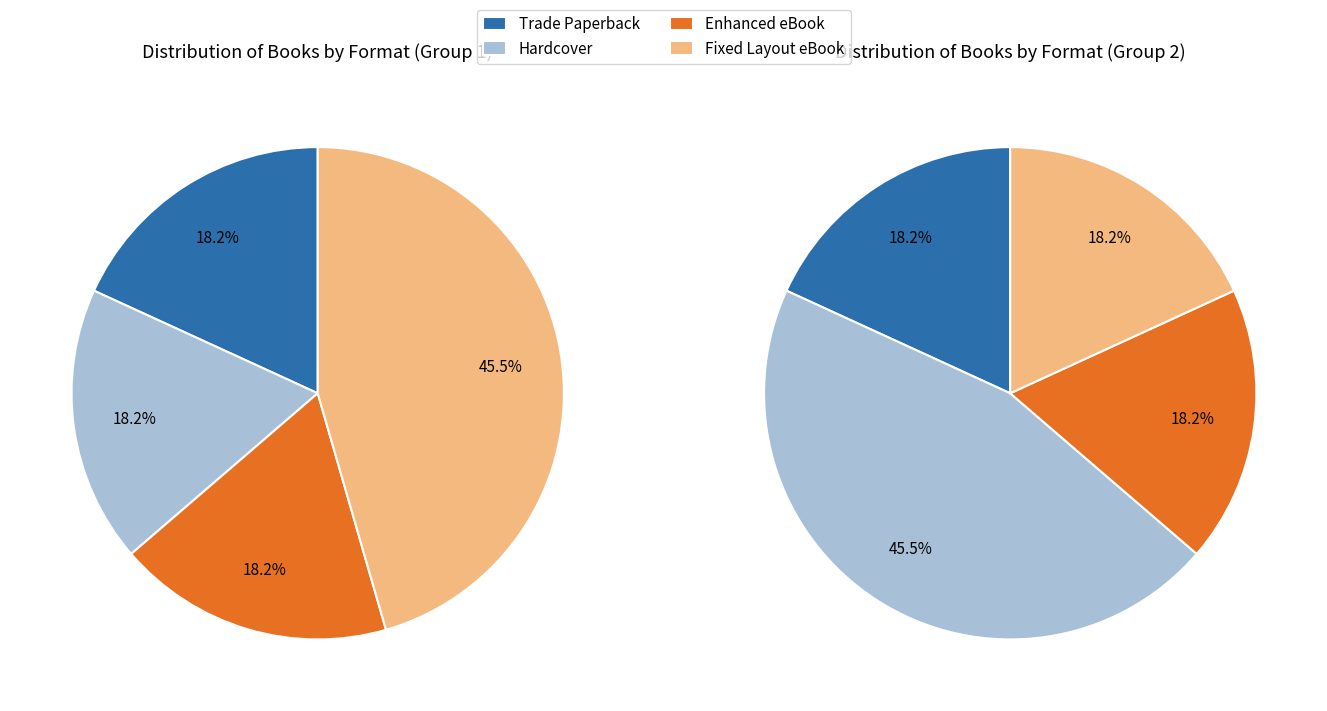

Does any single category account for the majority?

No